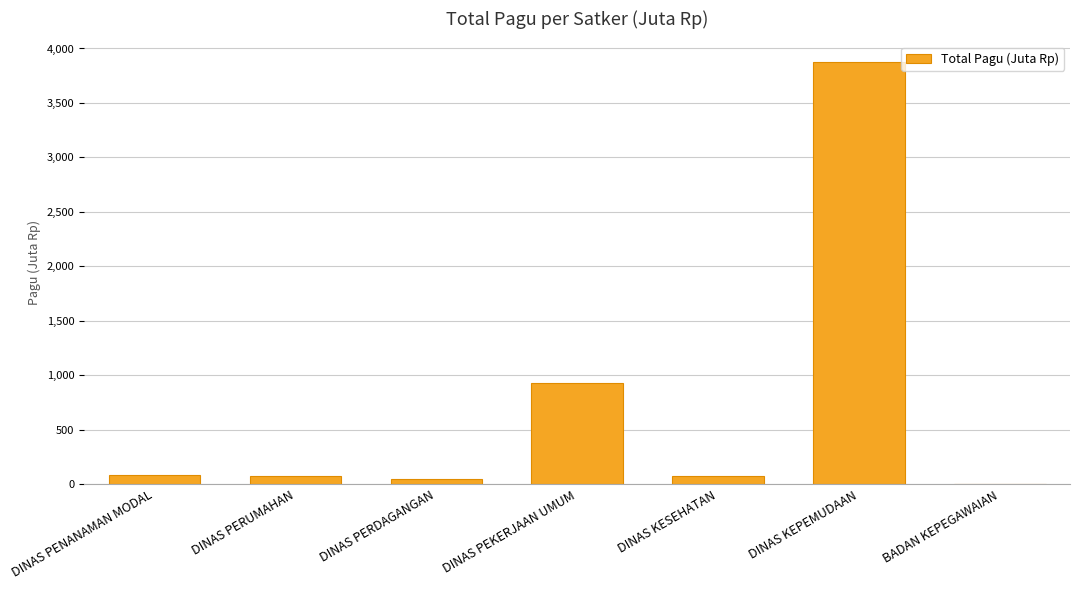

What is the sum of all values?

5080.7